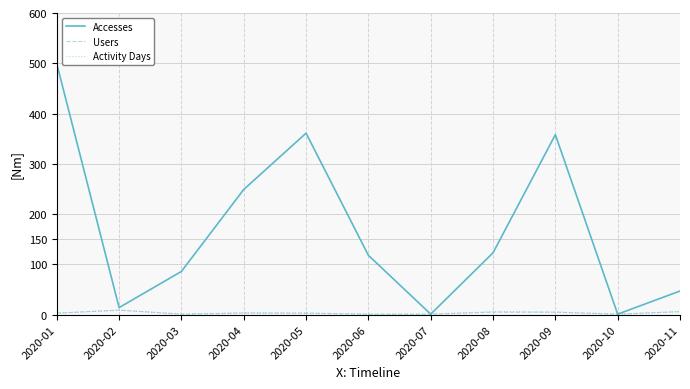

Which series has the widest spread of values?

Accesses